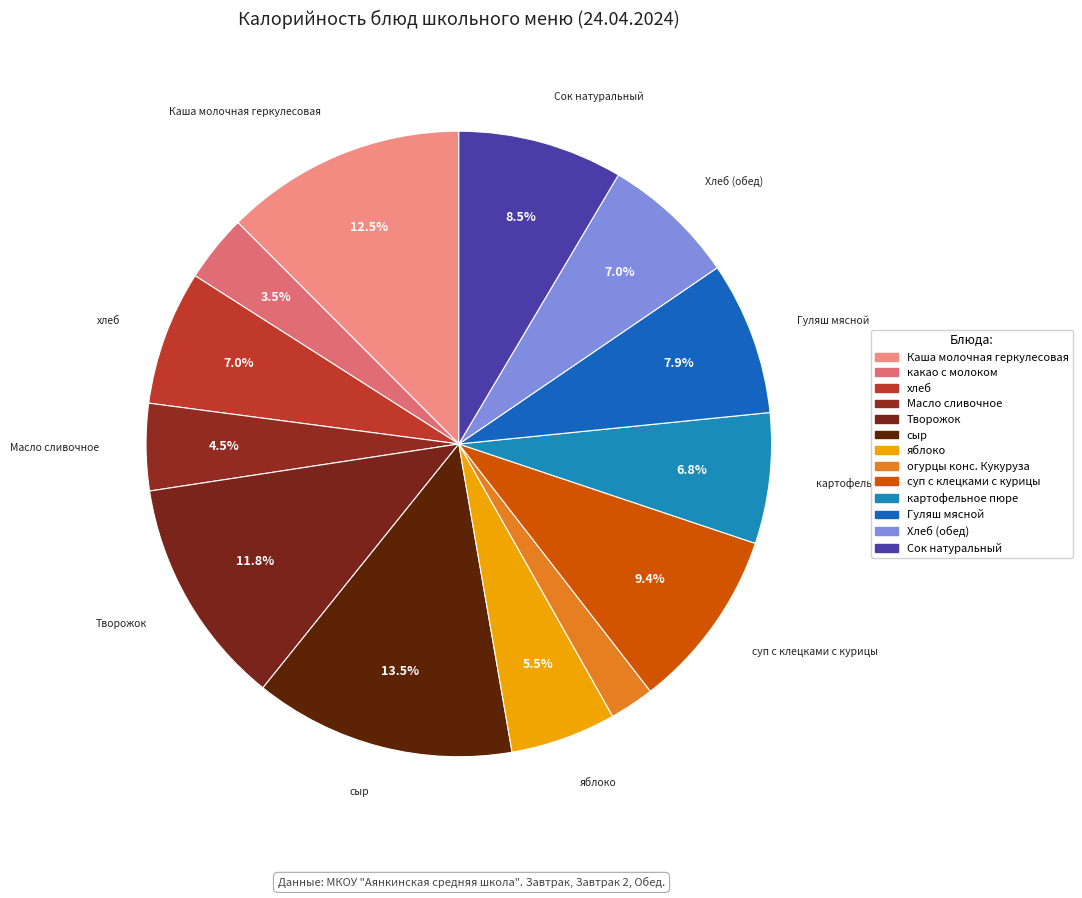

Combined, what portion of the pie is яблоко and огурцы конс. Кукуруза?

7.8%